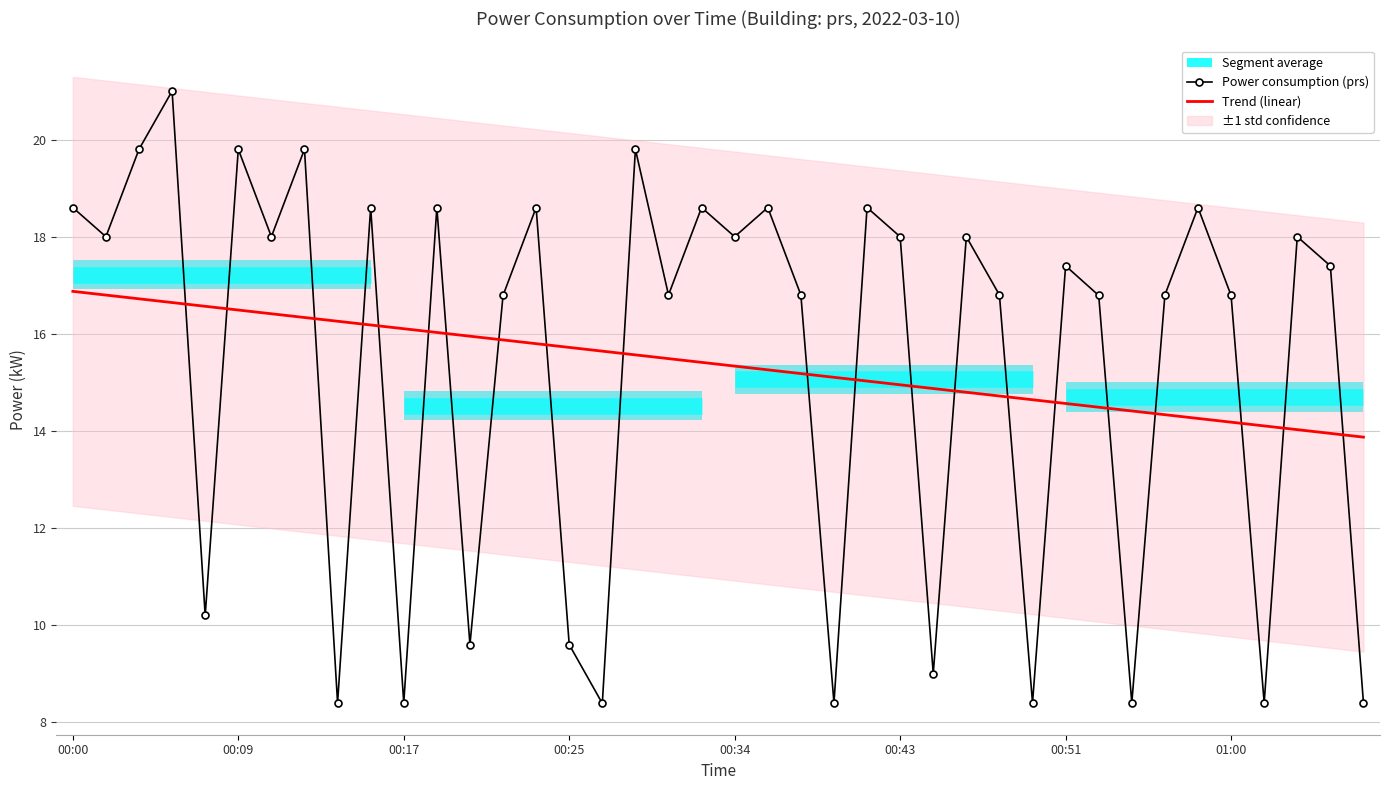

What is the lowest value of the Power consumption (prs) series?

8.4